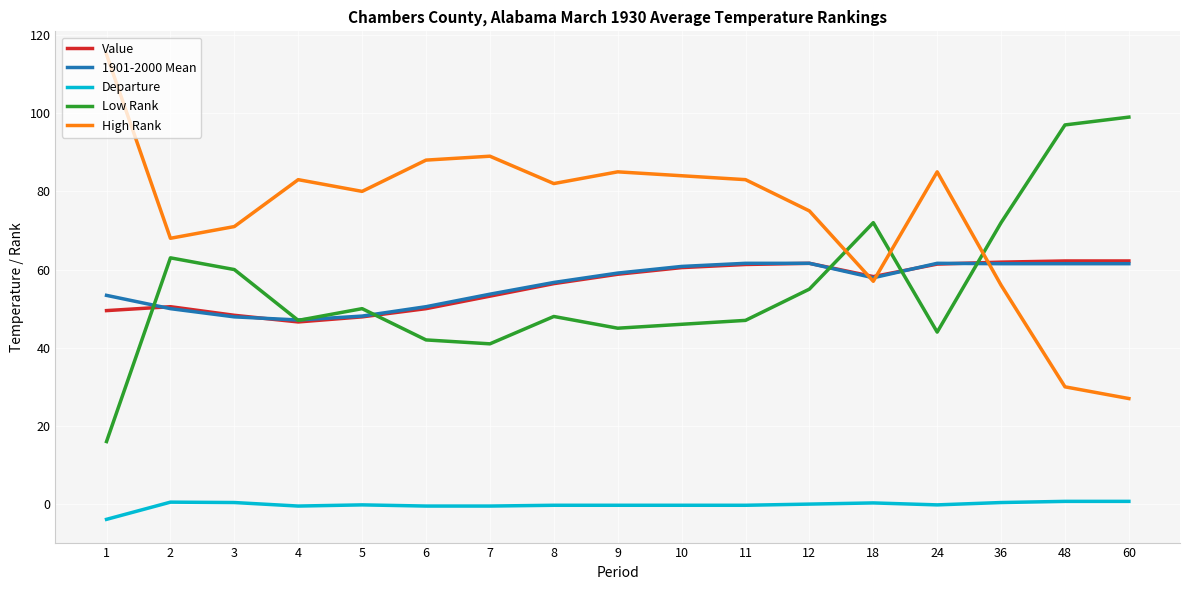

What is the greatest value displayed?

115.0